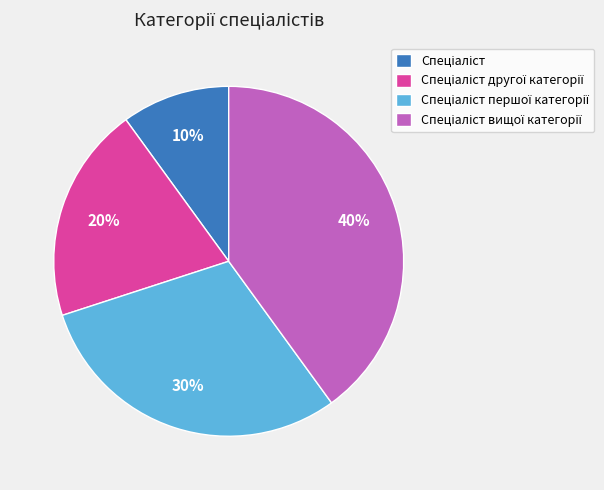

Is there any slice that represents more than half of the pie?

No